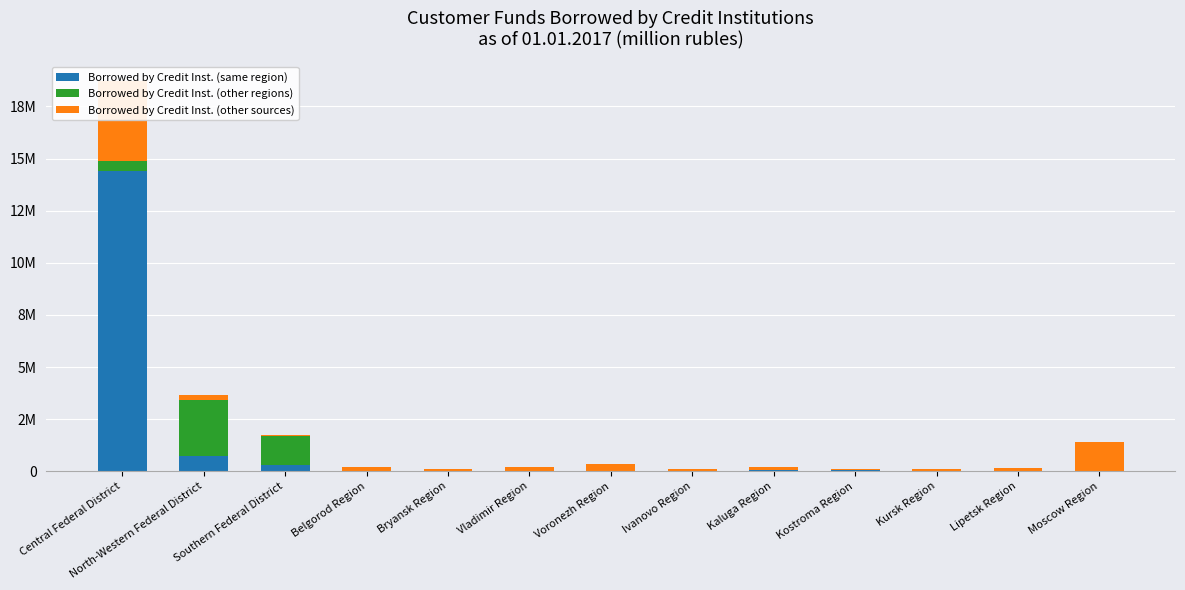

Rank the series by their average value, from highest to lowest.

Borrowed by Credit Inst. (same region), Borrowed by Credit Inst. (other sources), Borrowed by Credit Inst. (other regions)